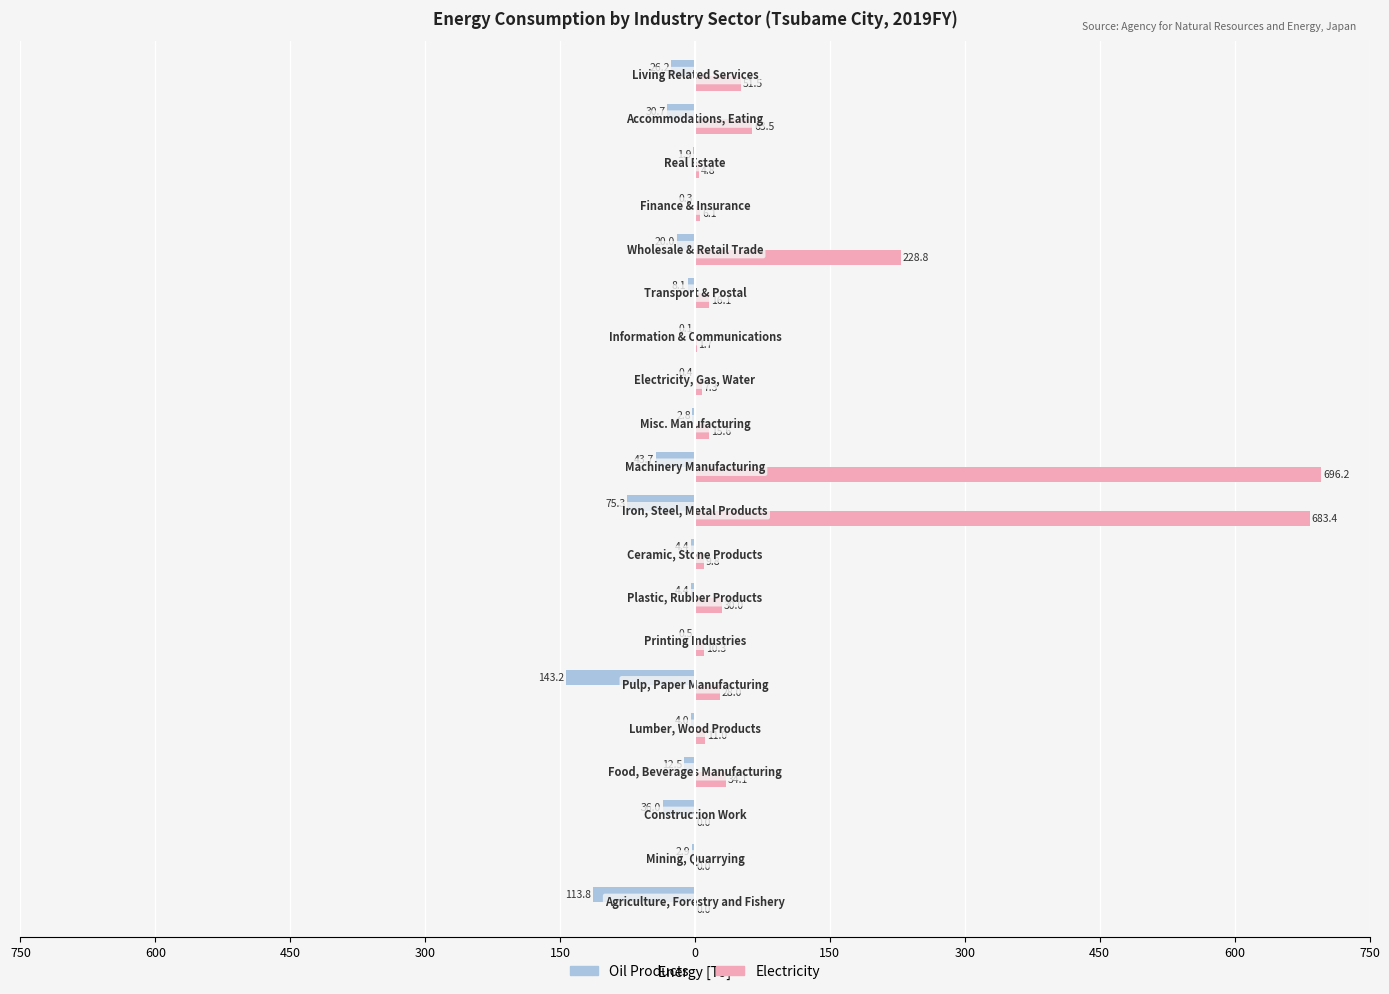

What are all the series names shown in the legend?

Oil Products, Electricity